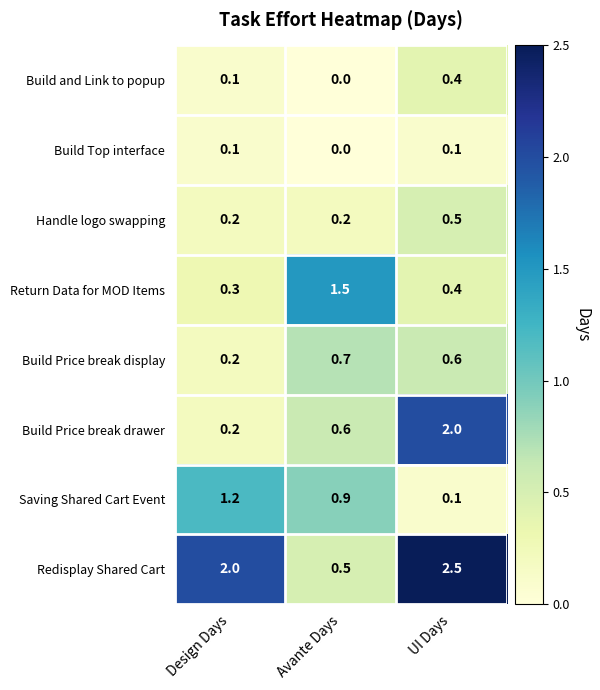

Which series has the largest range (max minus min)?

Redisplay Shared Cart